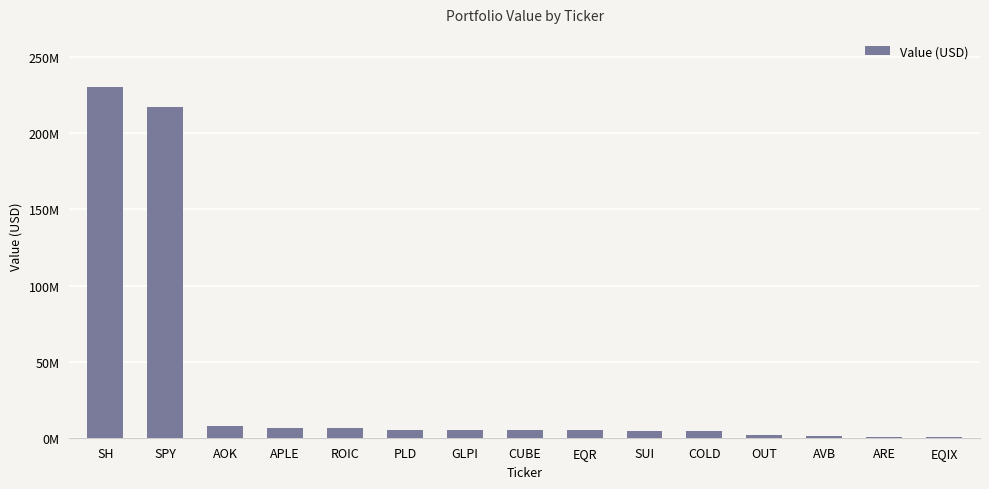

What is the label of the 6th bar from the left?

PLD